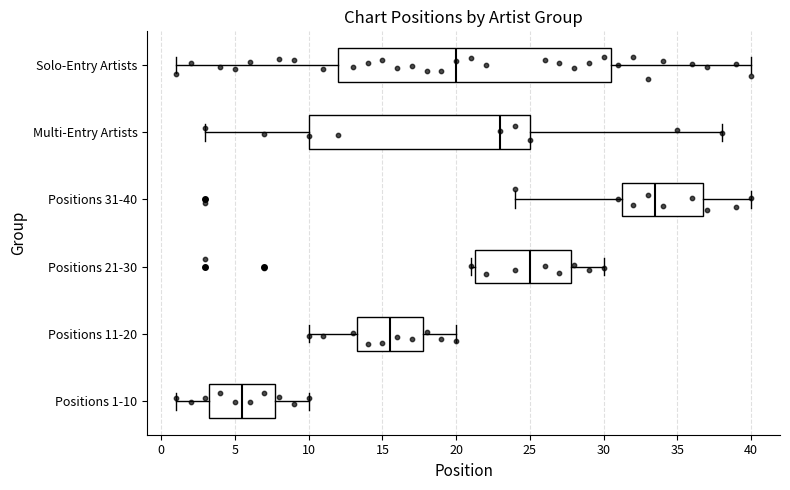

Reading bottom to top, read every box against the x-axis: the position of its median line, the range the box covers, and the ends of its whiskers. The values are not printed on the chart, so give them approximately, as read against the axis.

Positions 1-10: median 5.5, box 3.5 to 8.0, whiskers 1.0 to 10.0
Positions 11-20: median 15.5, box 13.5 to 18.0, whiskers 10.0 to 20.0
Positions 21-30: median 25.0, box 21.5 to 28.0, whiskers 21.0 to 30.0
Positions 31-40: median 33.5, box 31.5 to 37.0, whiskers 24.0 to 40.0
Multi-Entry Artists: median 23.0, box 10.0 to 25.0, whiskers 3.0 to 38.0
Solo-Entry Artists: median 20.0, box 12.0 to 30.5, whiskers 1.0 to 40.0